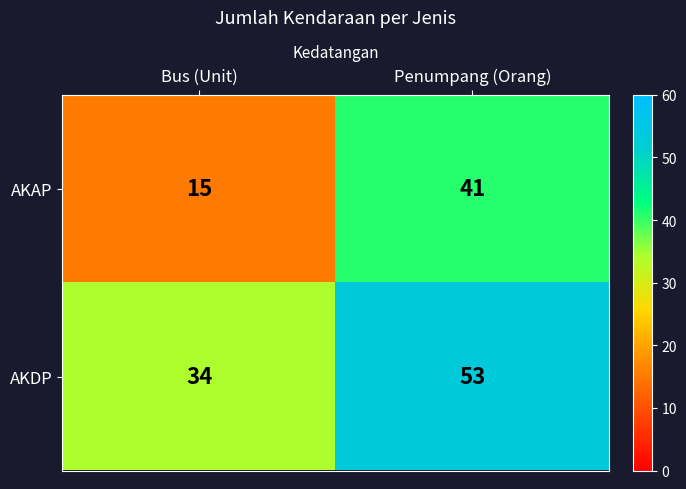

What is the maximum value shown in the chart?

53